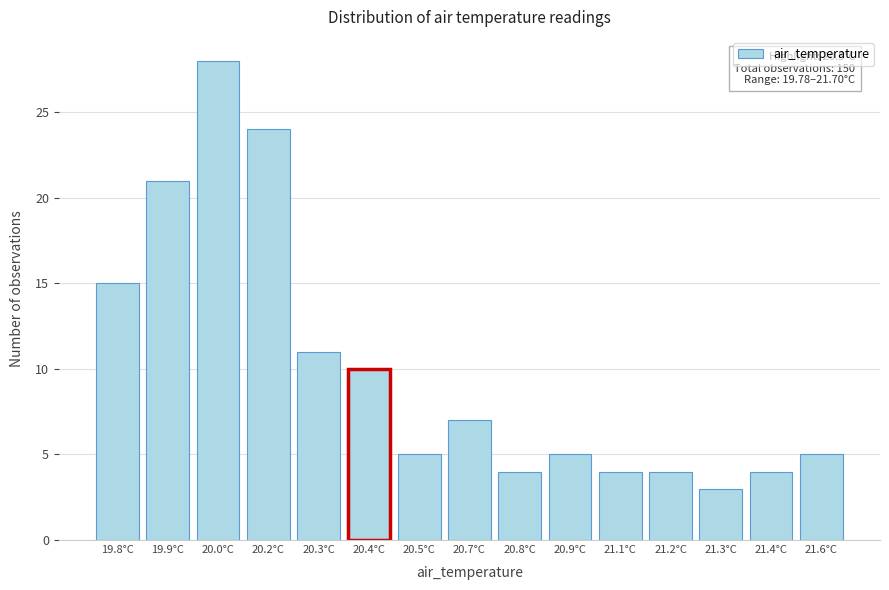

Reading left to right, what are all the values shown in this chart?

15	21	28	24	11	10	5	7	4	5	4	4	3	4	5